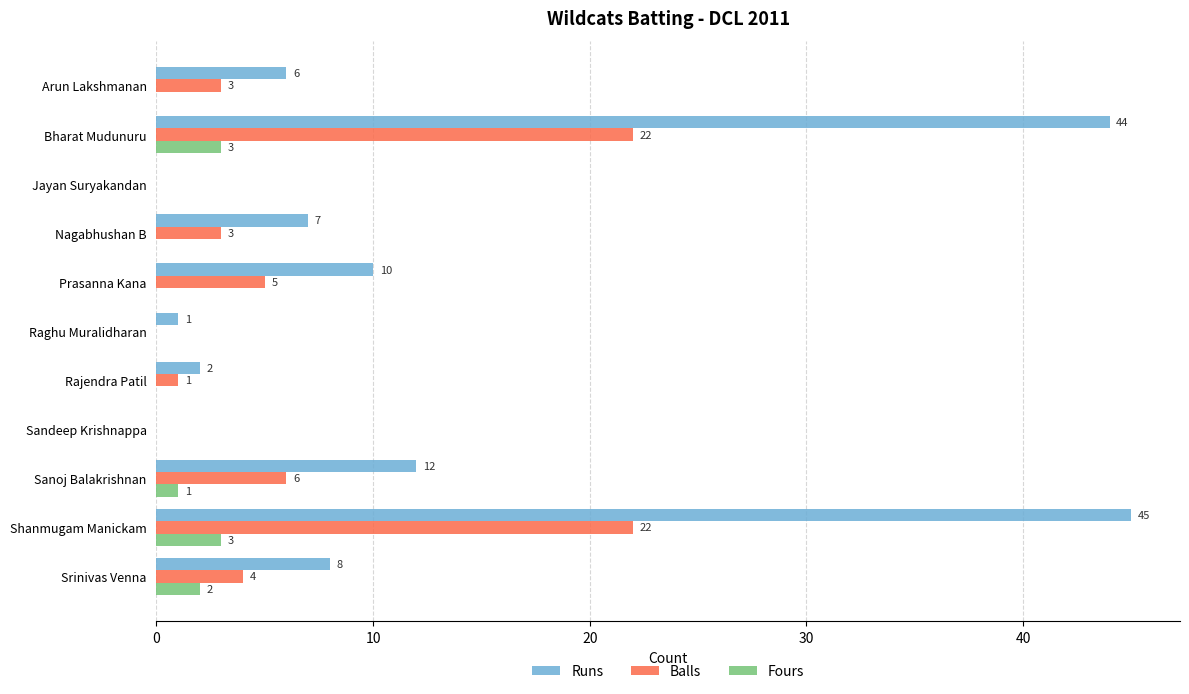

Which series has the widest spread of values?

Runs